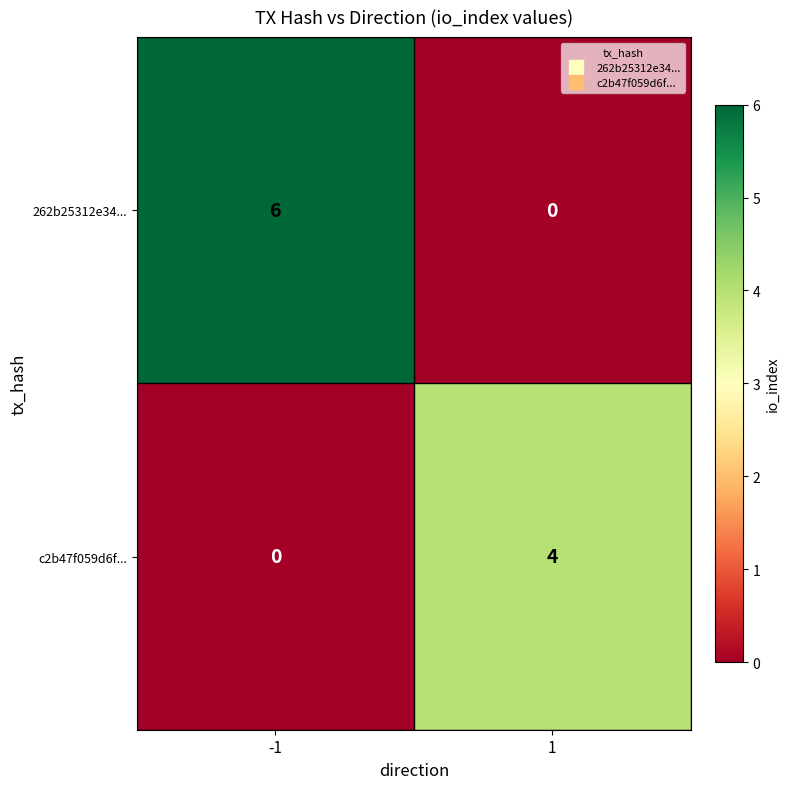

At which category does the chart reach its peak across all series?

-1